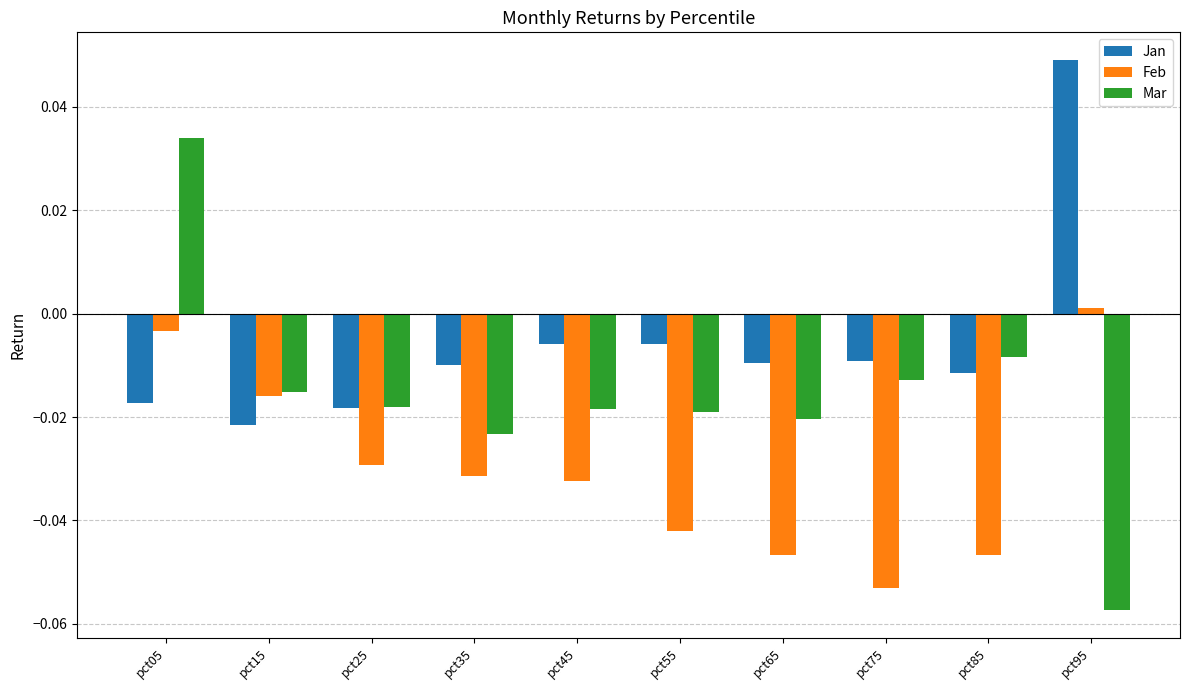

Does the chart contain stacked bars?

No